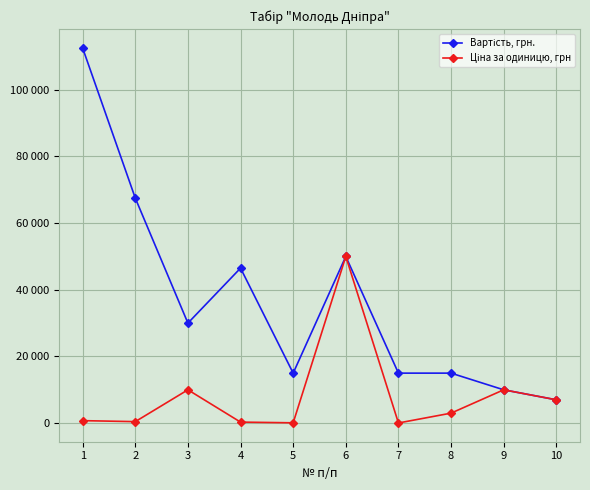

Does the chart have visible grid lines?

Yes